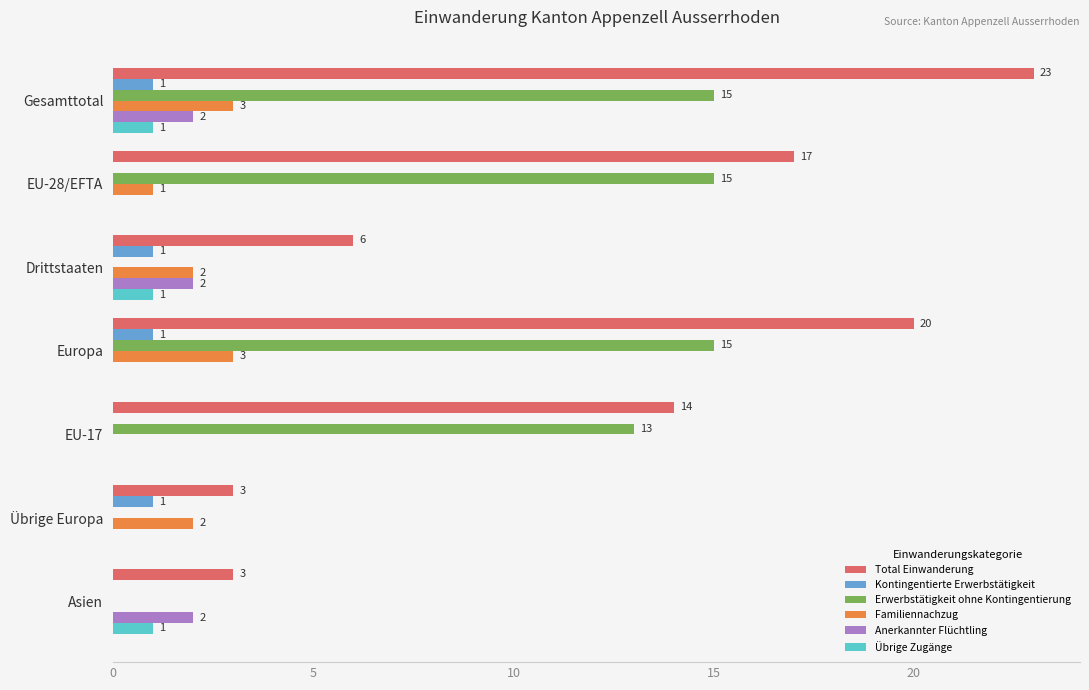

At which label does Total Einwanderung reach its peak?

Gesamttotal